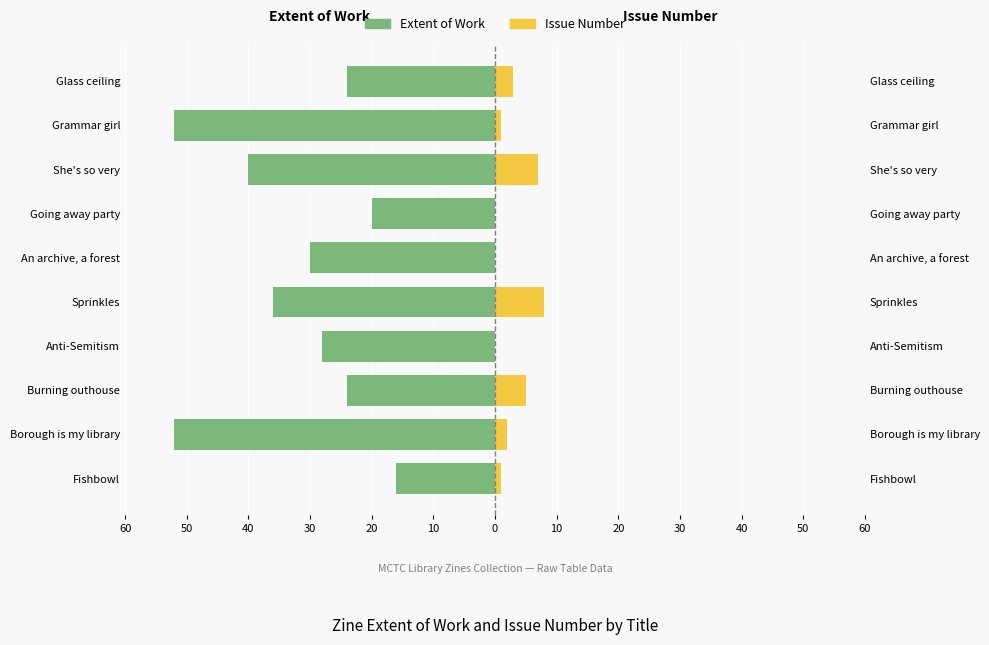

What is the difference between the second highest and minimum values in the Issue Number series?

7